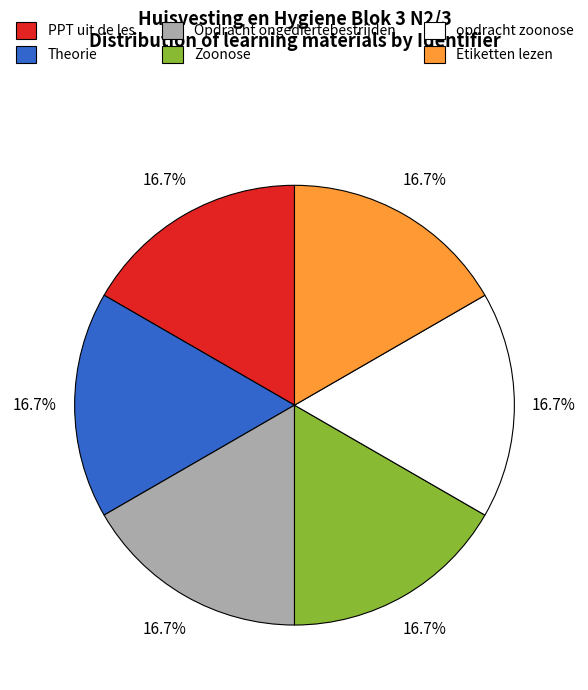

How many slices are in this pie chart?

6